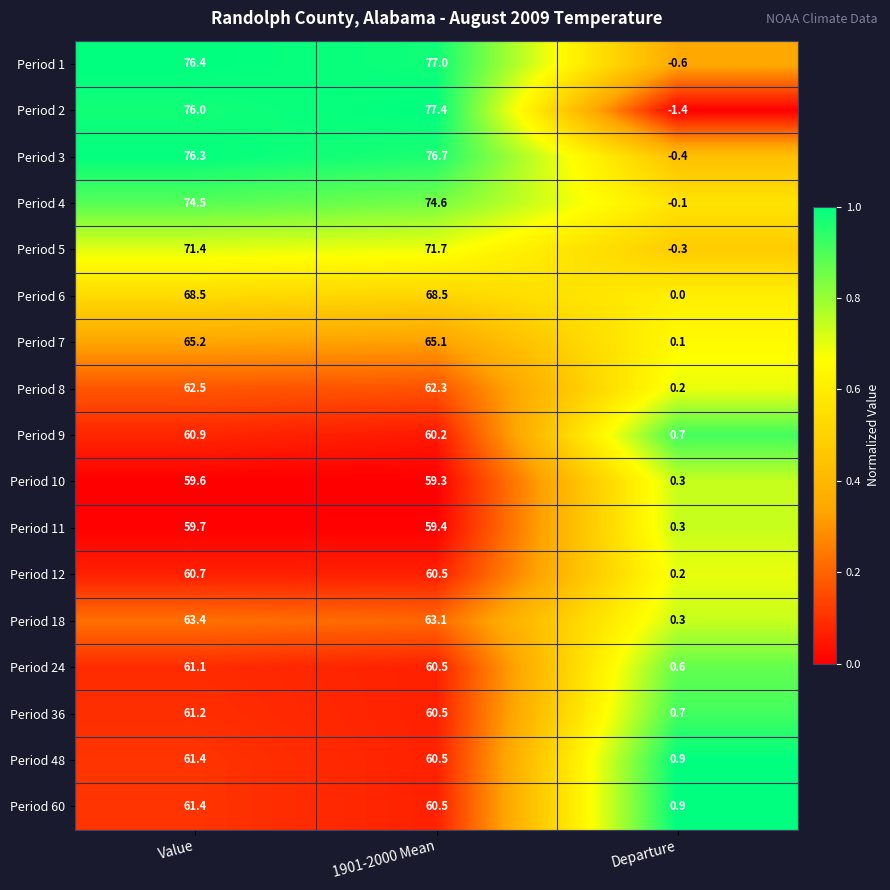

At which category does the chart reach its minimum across all series?

Departure